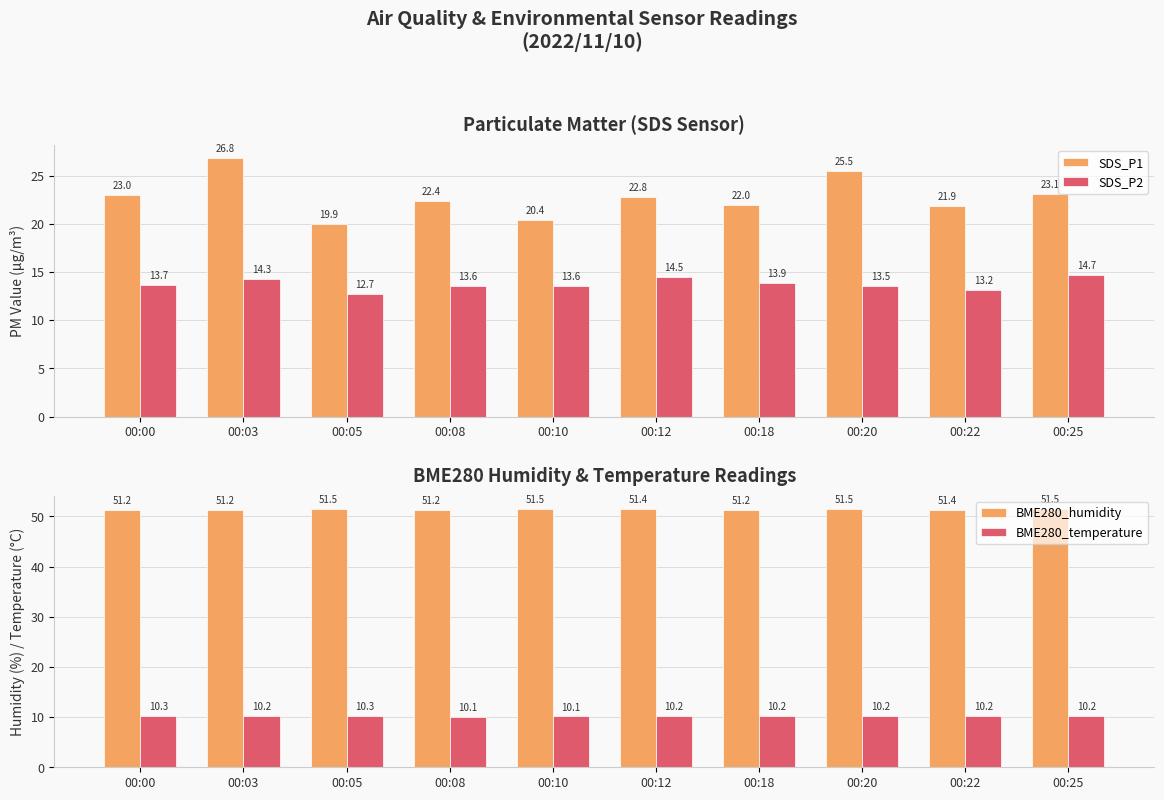

Which category has the lowest value in the BME280_temperature series?

00:08